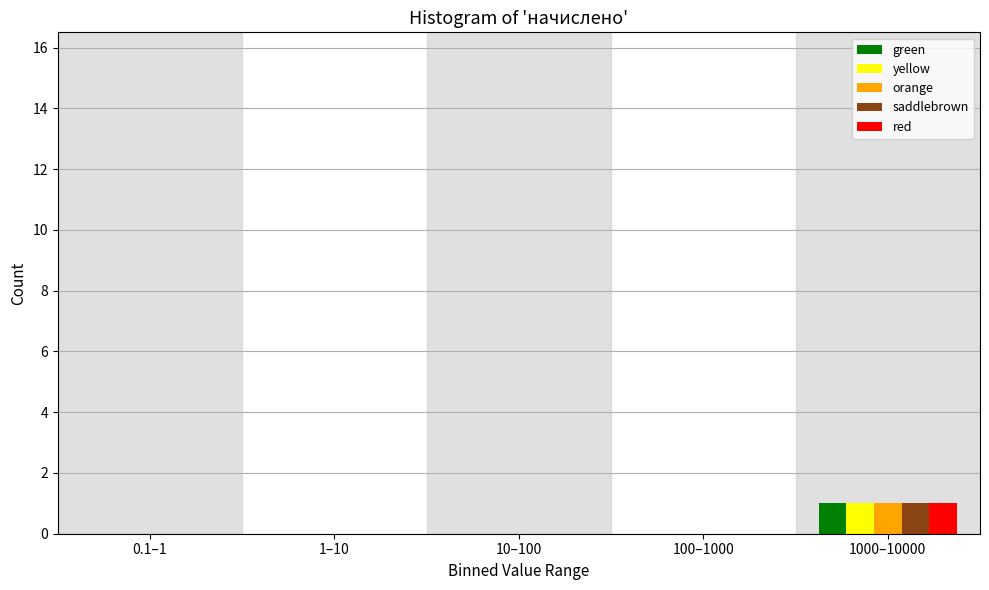

Reading right to left, extract all data points from this chart.

green: 1000–10000=1	100–1000=0	10–100=0	1–10=0	0.1–1=0
yellow: 1000–10000=1	100–1000=0	10–100=0	1–10=0	0.1–1=0
orange: 1000–10000=1	100–1000=0	10–100=0	1–10=0	0.1–1=0
saddlebrown: 1000–10000=1	100–1000=0	10–100=0	1–10=0	0.1–1=0
red: 1000–10000=1	100–1000=0	10–100=0	1–10=0	0.1–1=0